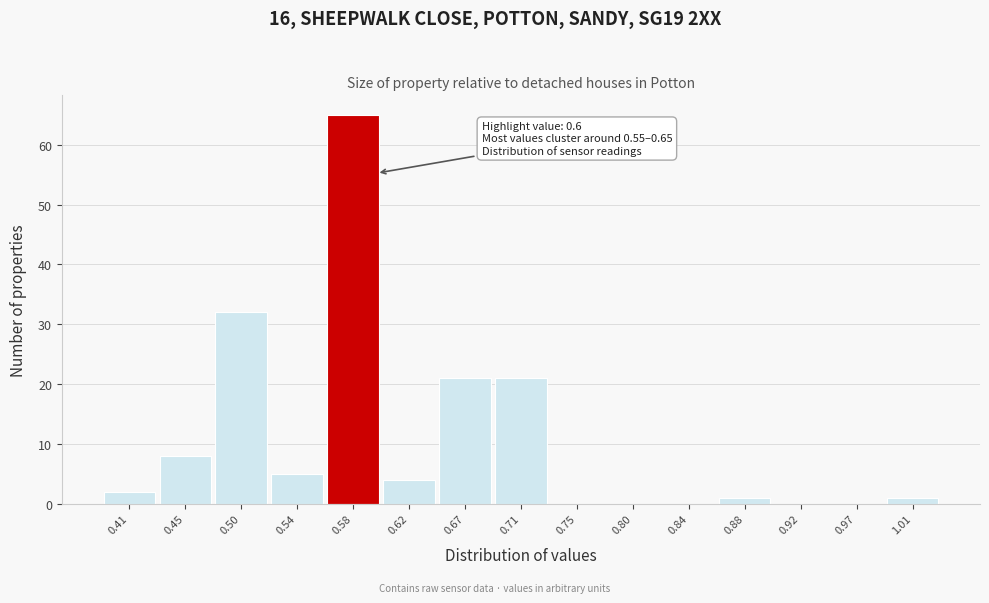

Which range on the x-axis has the tallest bar?

0.560 to 0.605